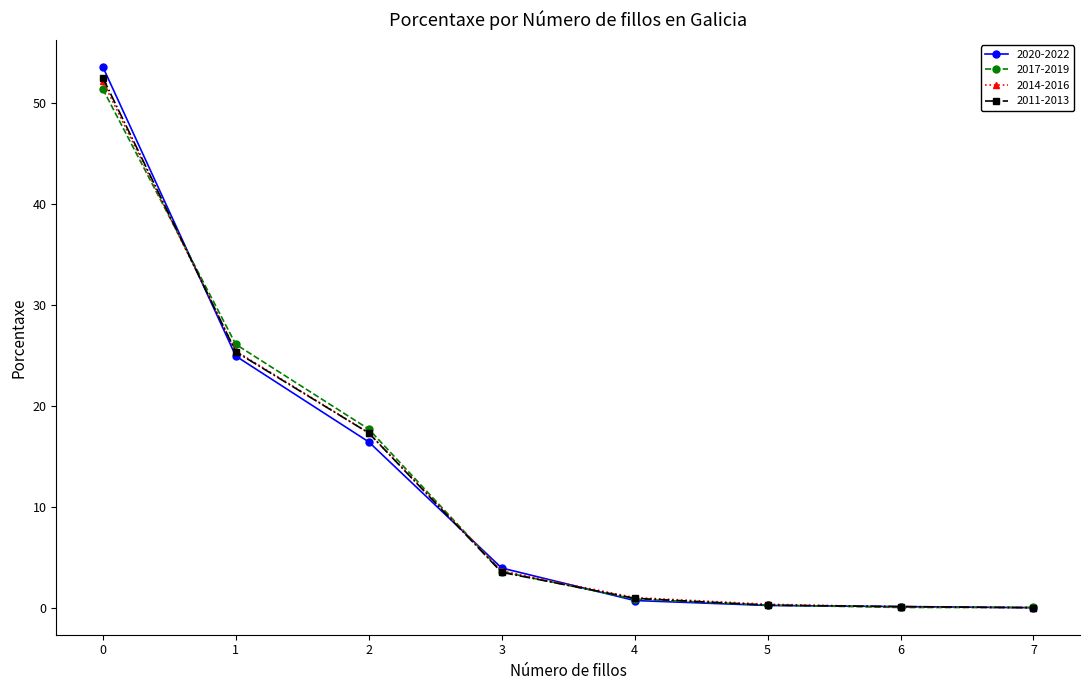

Which series has the largest range (max minus min)?

2020-2022